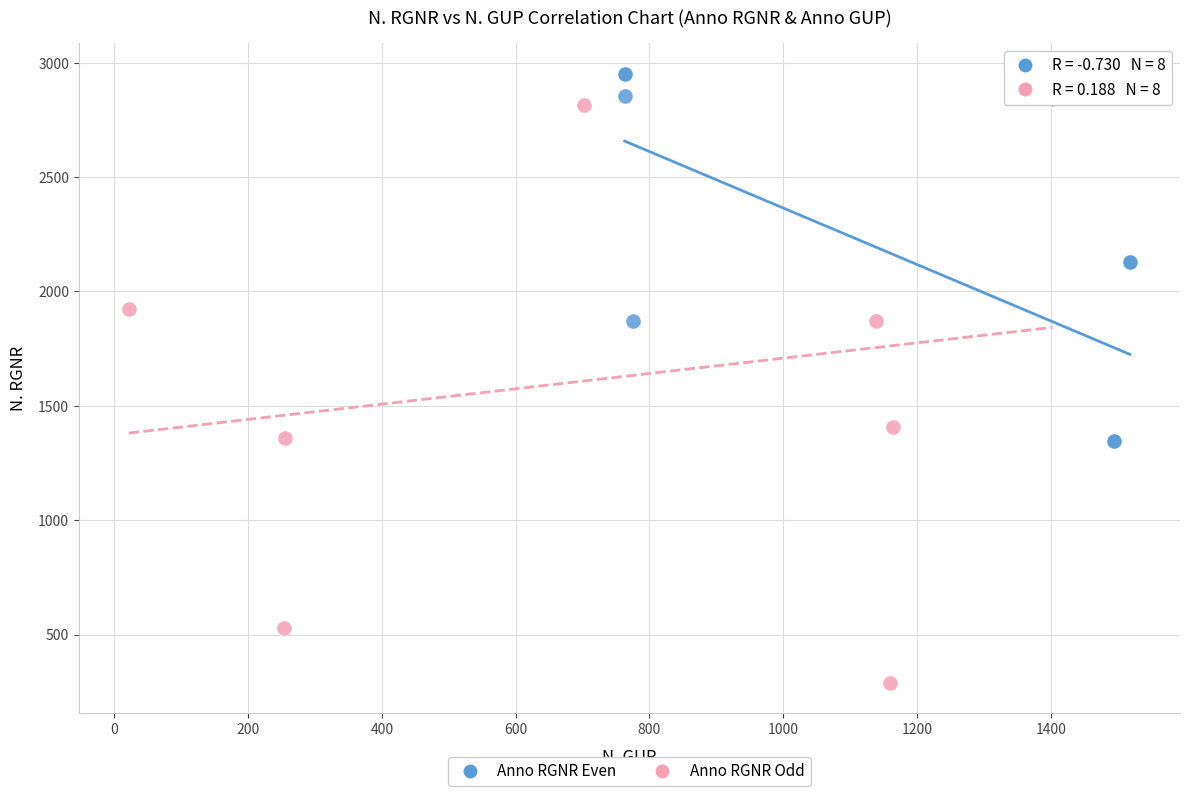

Which series contains the lowest Y value?

Anno RGNR Odd